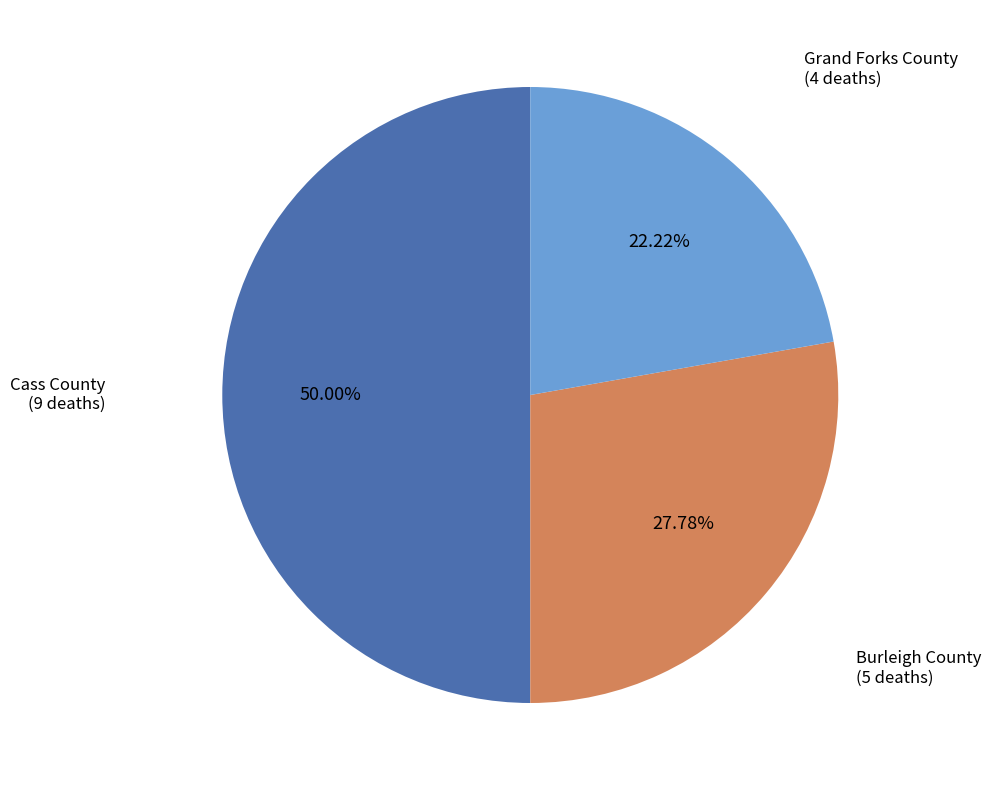

Which has a higher value, Cass County or Burleigh County?

Cass County